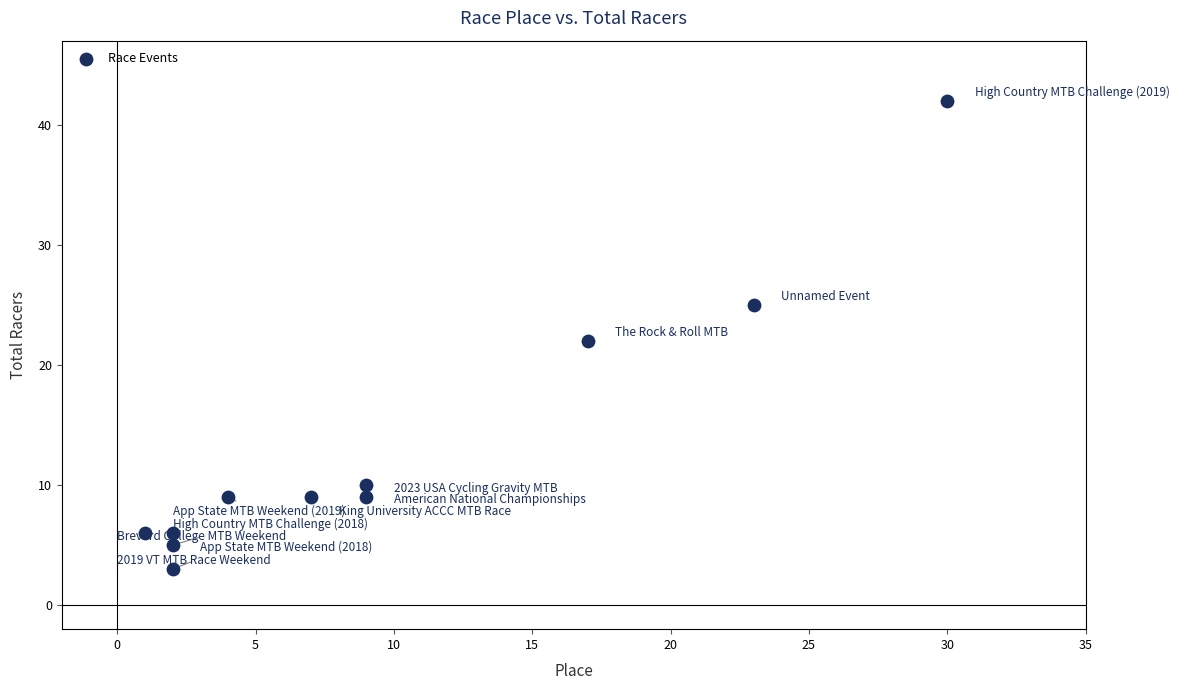

What is the average Y value?

13